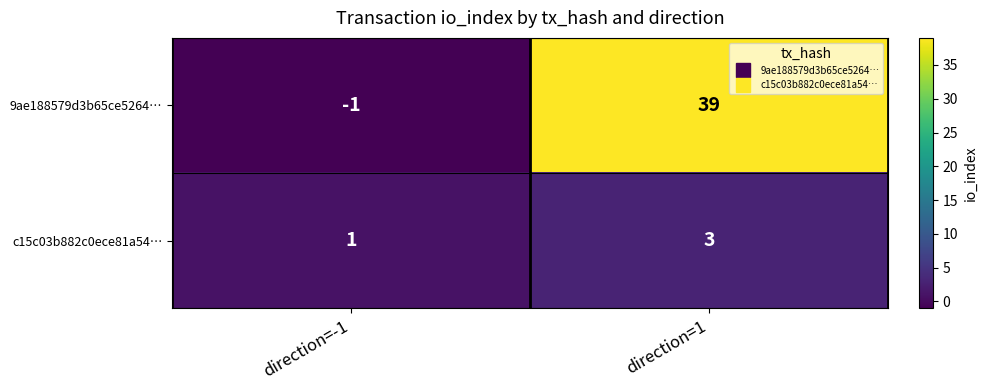

Which series has the largest range (max minus min)?

9ae188579d3b65ce5264…